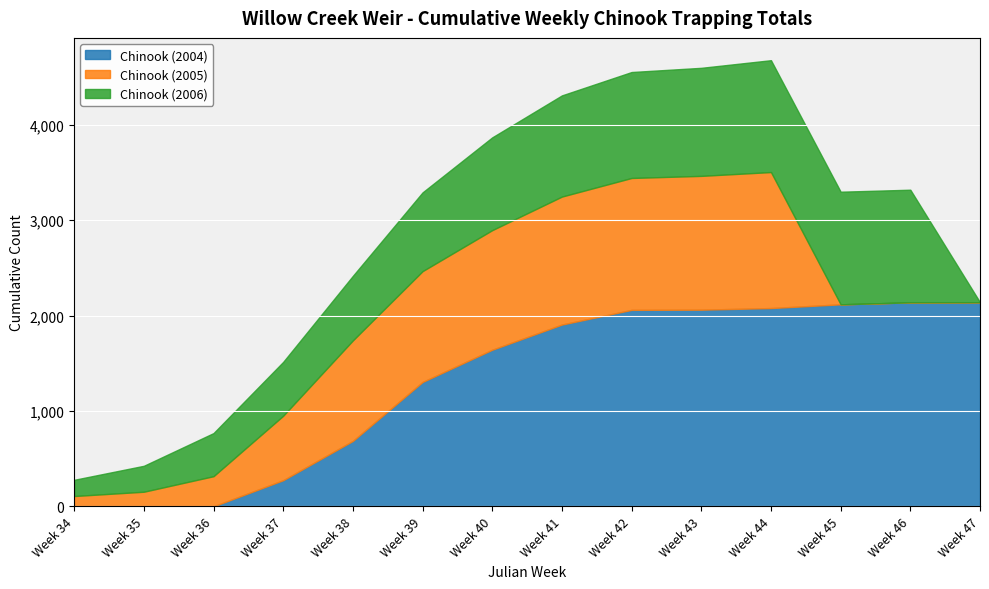

What is the difference between the maximum and minimum values in the Chinook (2005) series?

1426